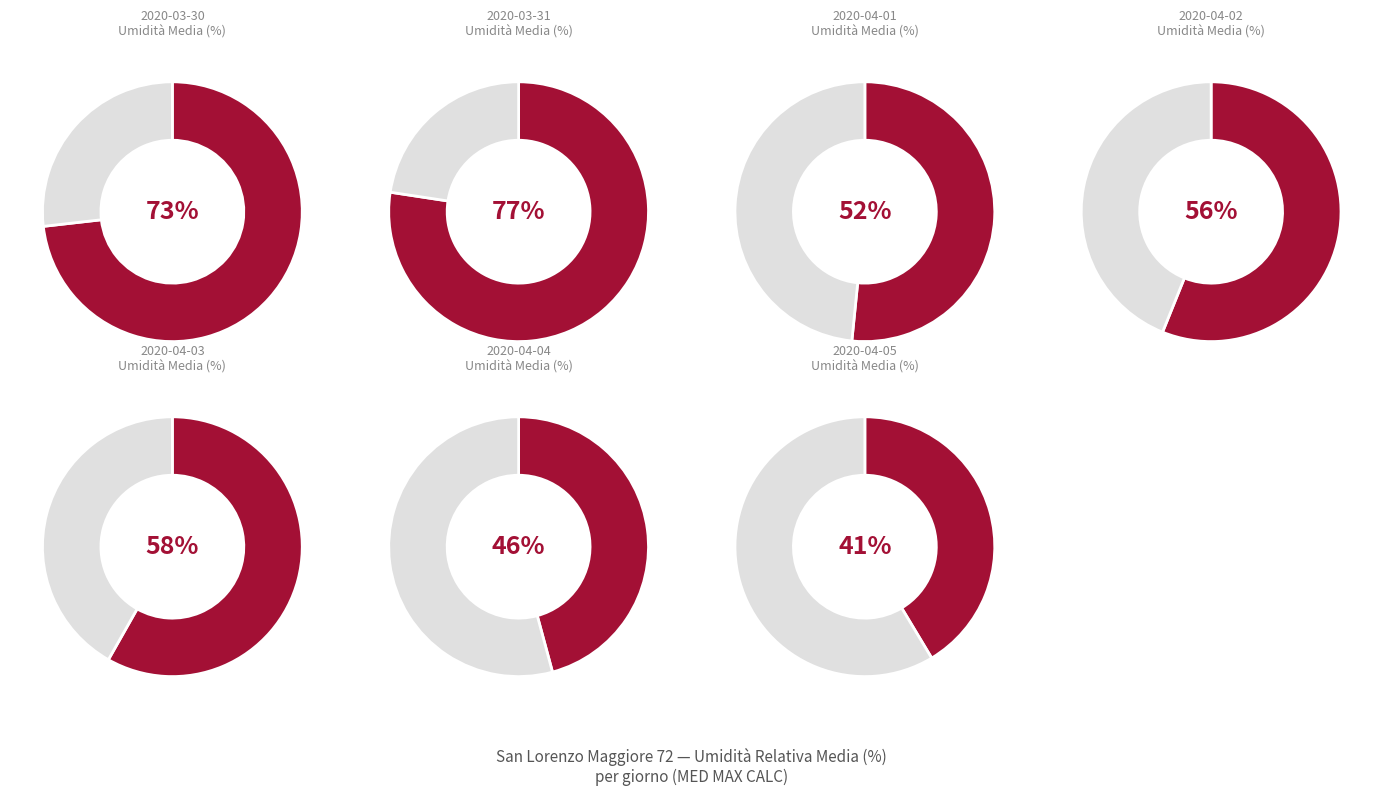

To the nearest percent, what portion does 2020-04-05 represent?

10%